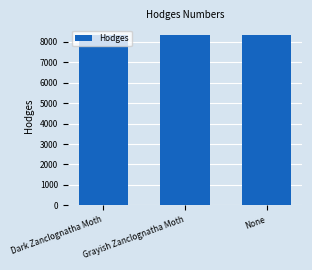

What is the average value?

8348